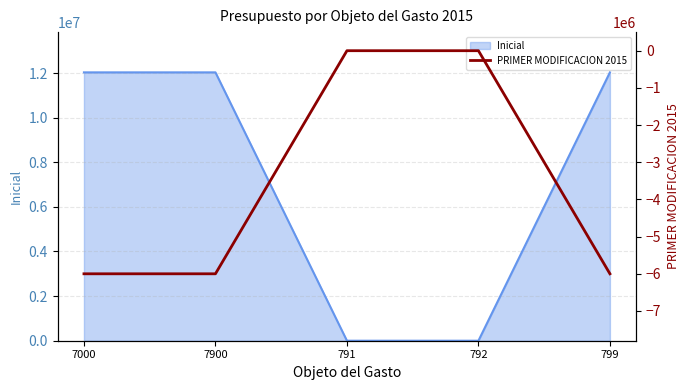

How many data points are above -6000000?

2